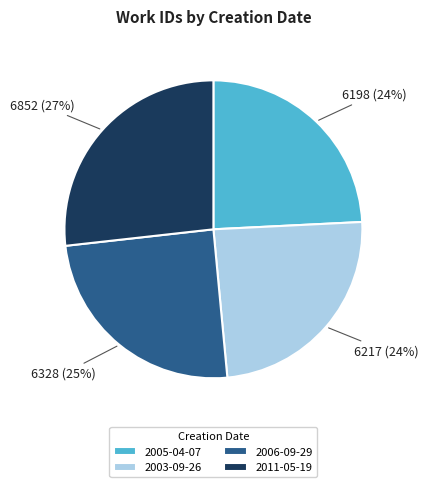

Which category has the biggest portion of the pie?

2011-05-19